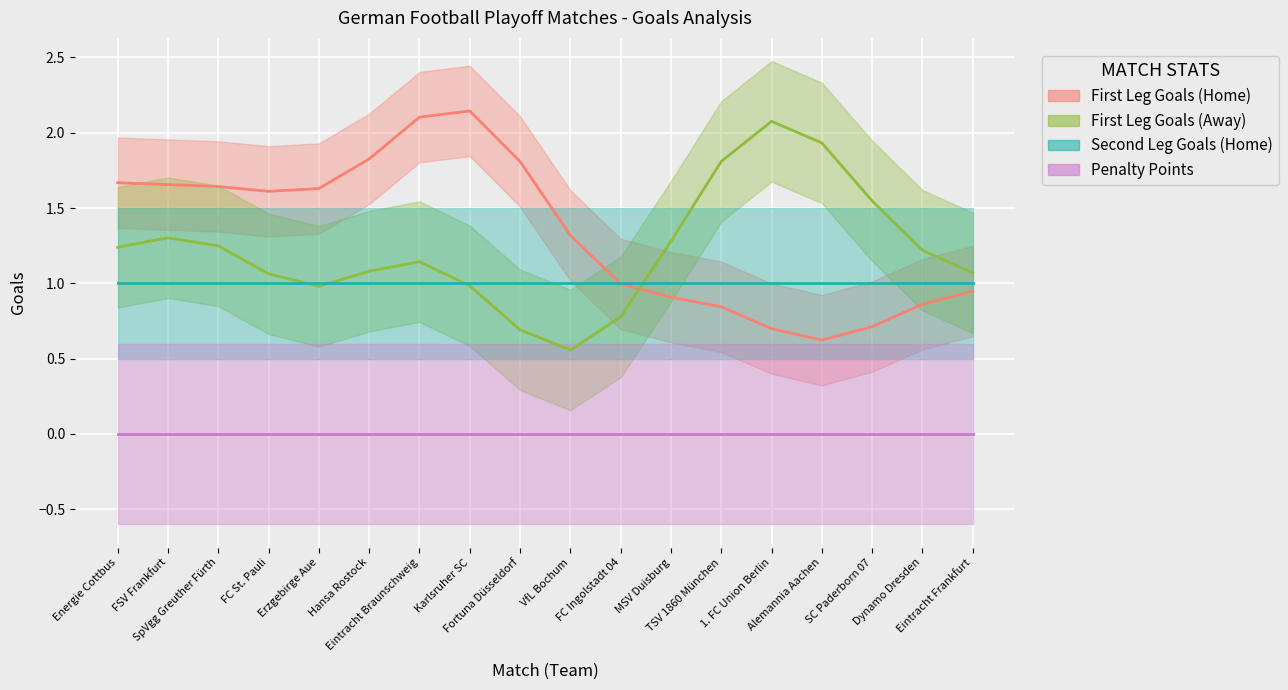

Is it true that Penalty Points equals 0 at Hansa Rostock?

True